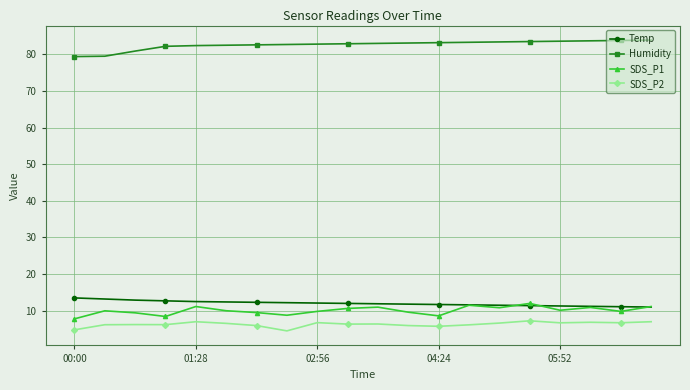

At how many categories does at least one series exceed 57?

20